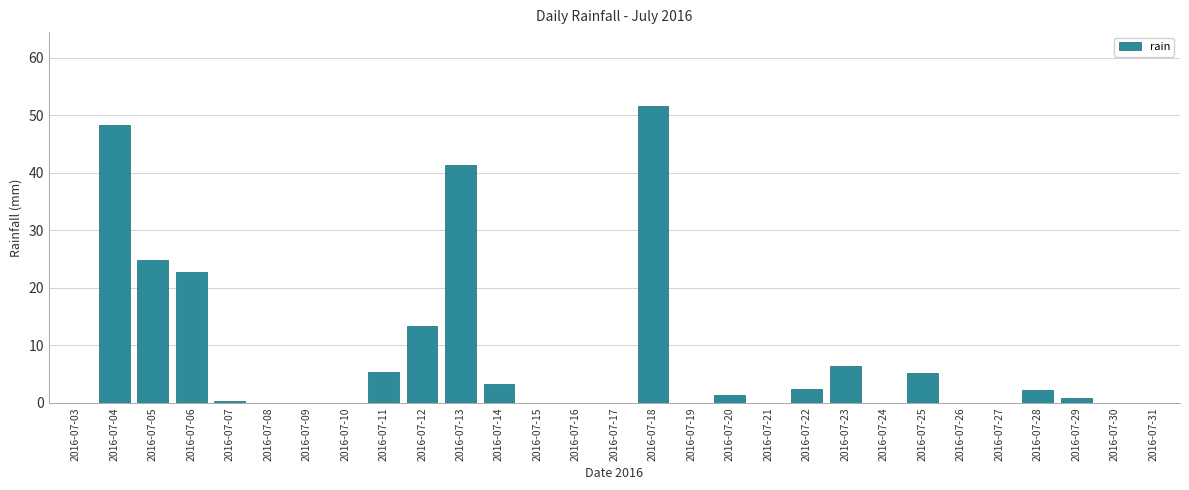

What is the change in value from 2016-07-11 to 2016-07-31?

-5.4